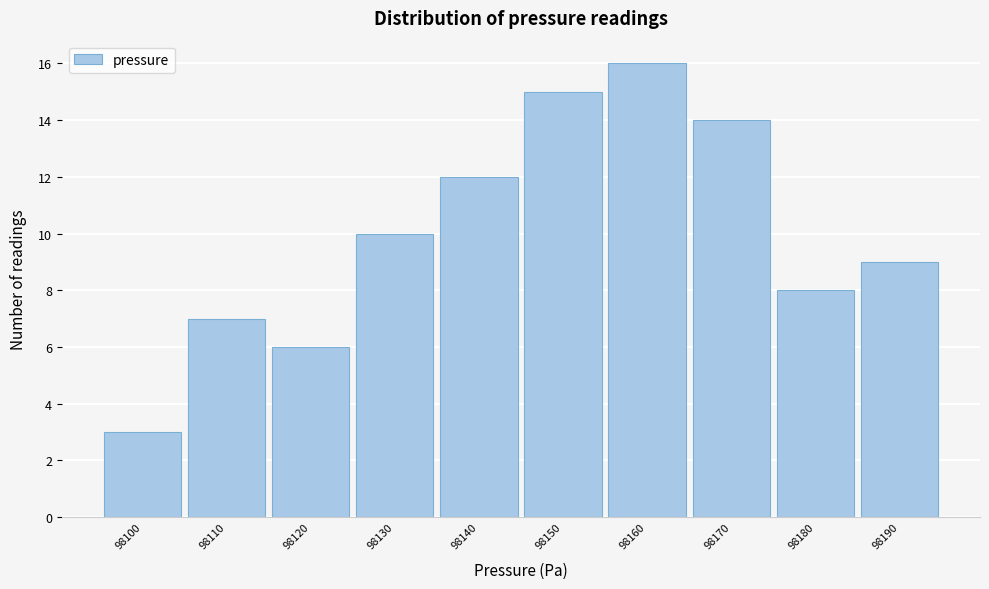

Reading left to right, list all the values displayed in this chart.

3	7	6	10	12	15	16	14	8	9